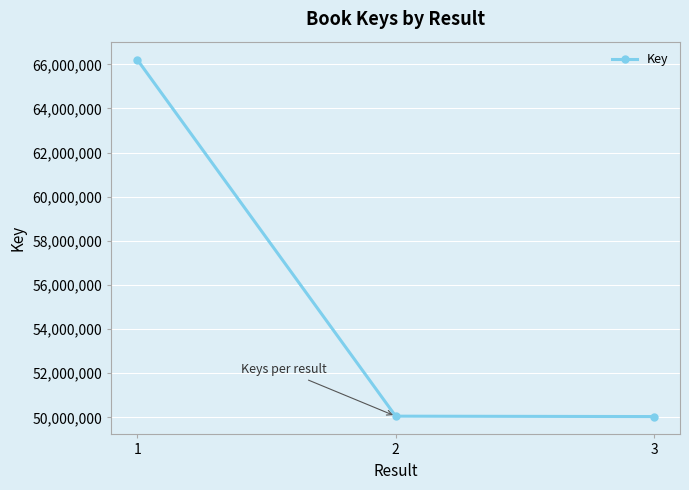

What is the greatest value displayed?

66219188